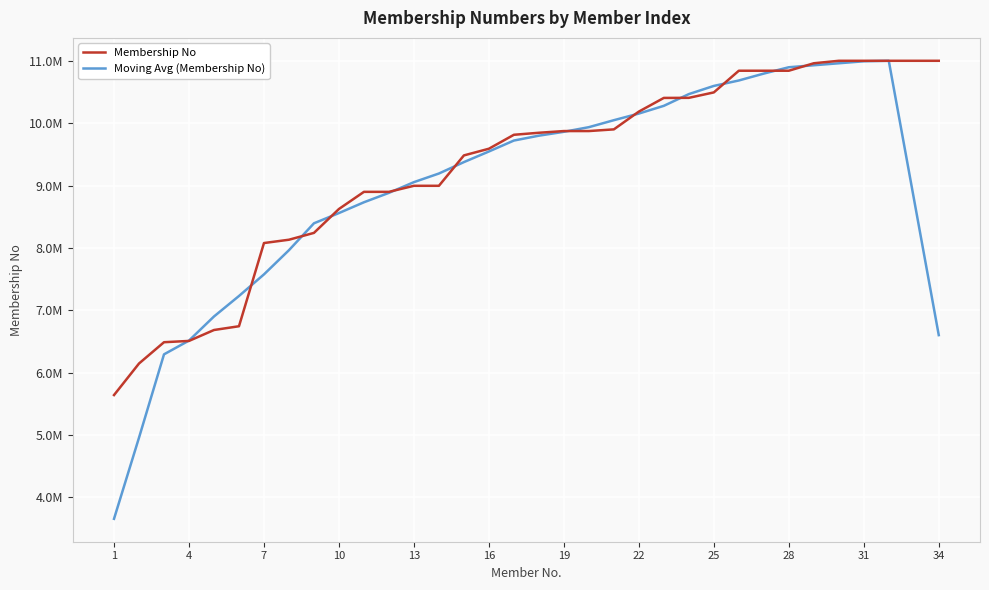

Does the chart have visible grid lines?

Yes